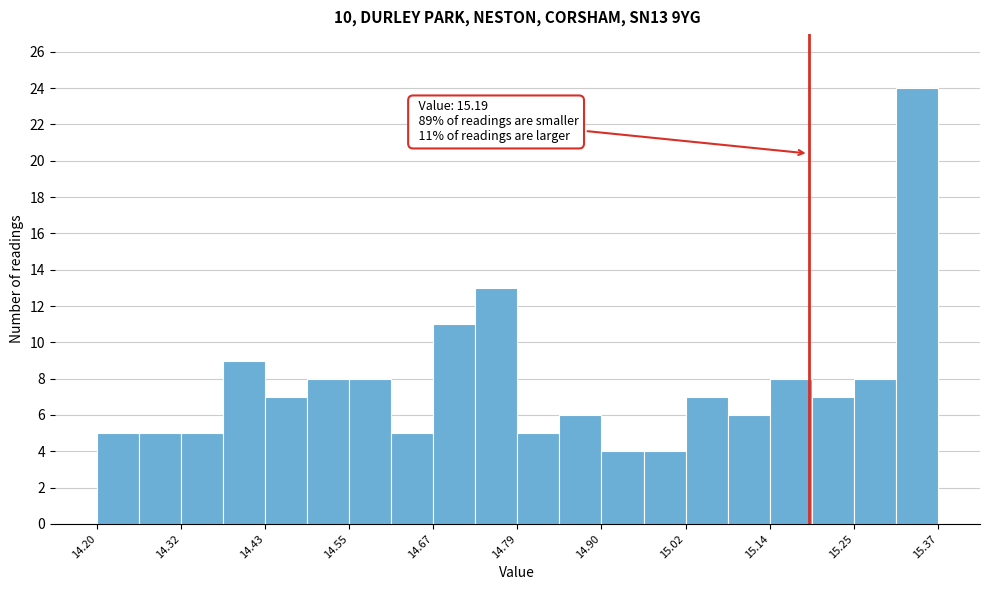

Around what value on the x-axis is the tallest bar? Give the approximate position of its centre, as read against the axis.

15.34